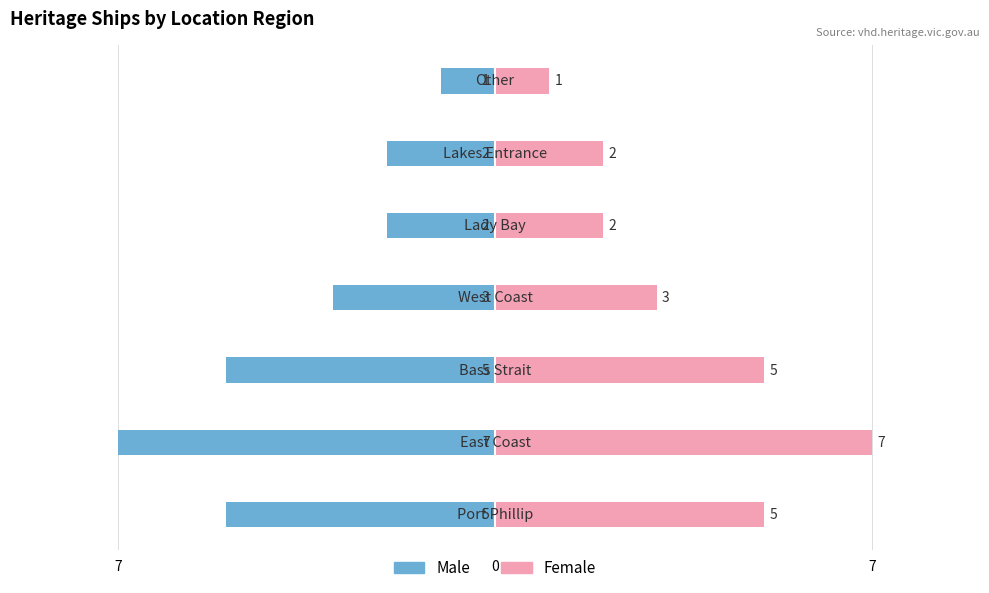

Which series has the largest total across all categories?

Female